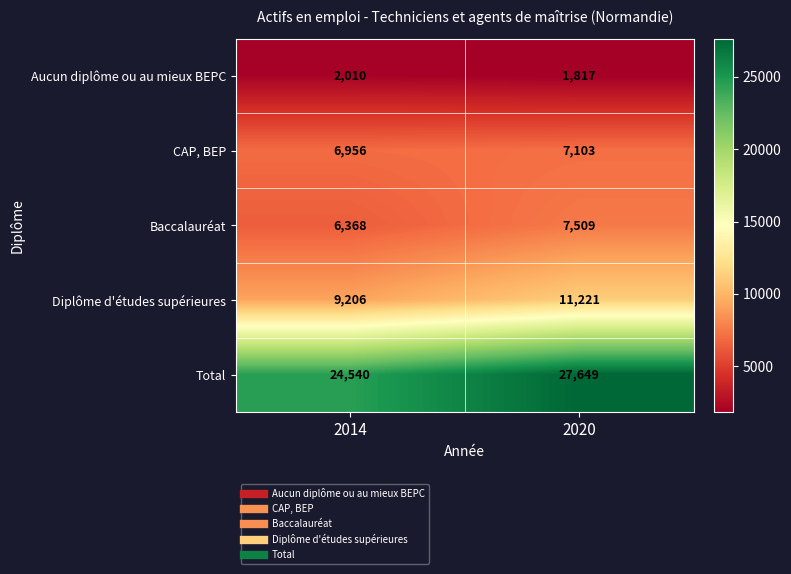

Rank the series at 2014 from highest to lowest value.

Total, Diplôme d'études supérieures, CAP, BEP, Baccalauréat, Aucun diplôme ou au mieux BEPC